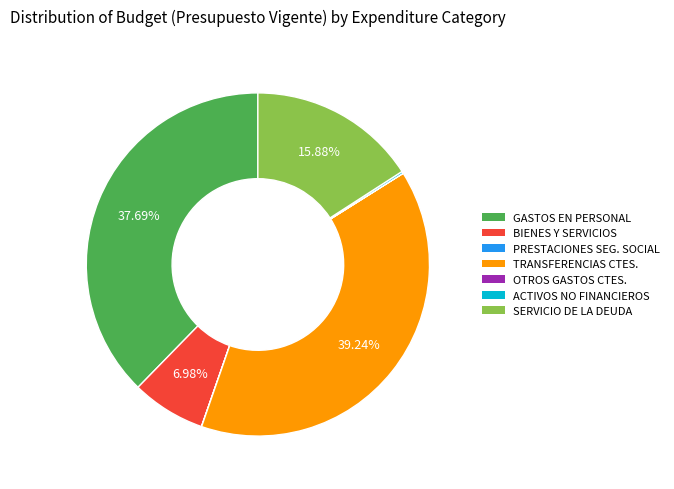

Is there any slice that represents more than half of the pie?

No